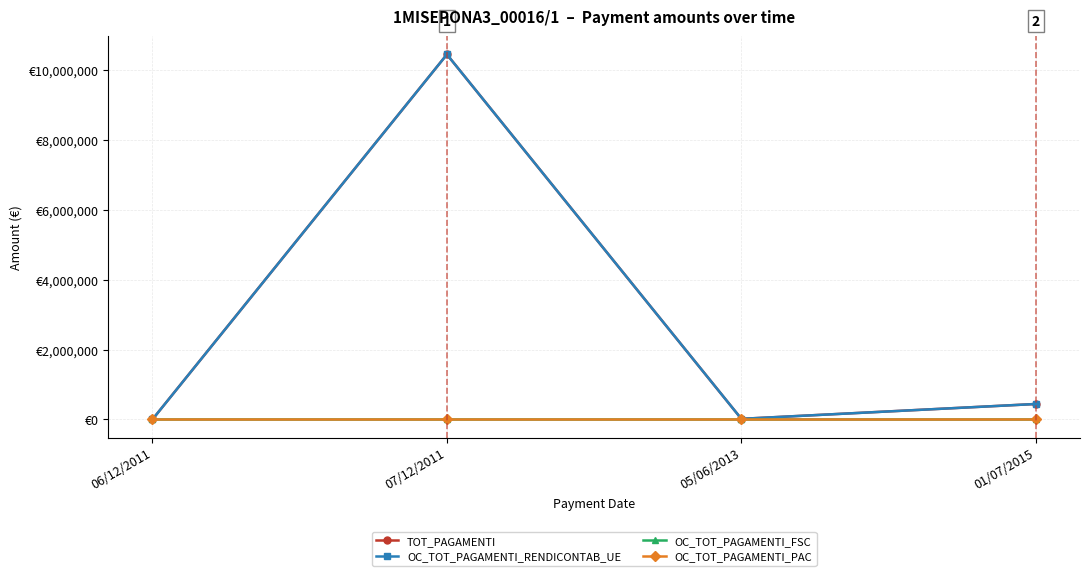

True or false: OC_TOT_PAGAMENTI_RENDICONTAB_UE has more than 2 interior local peaks.

False